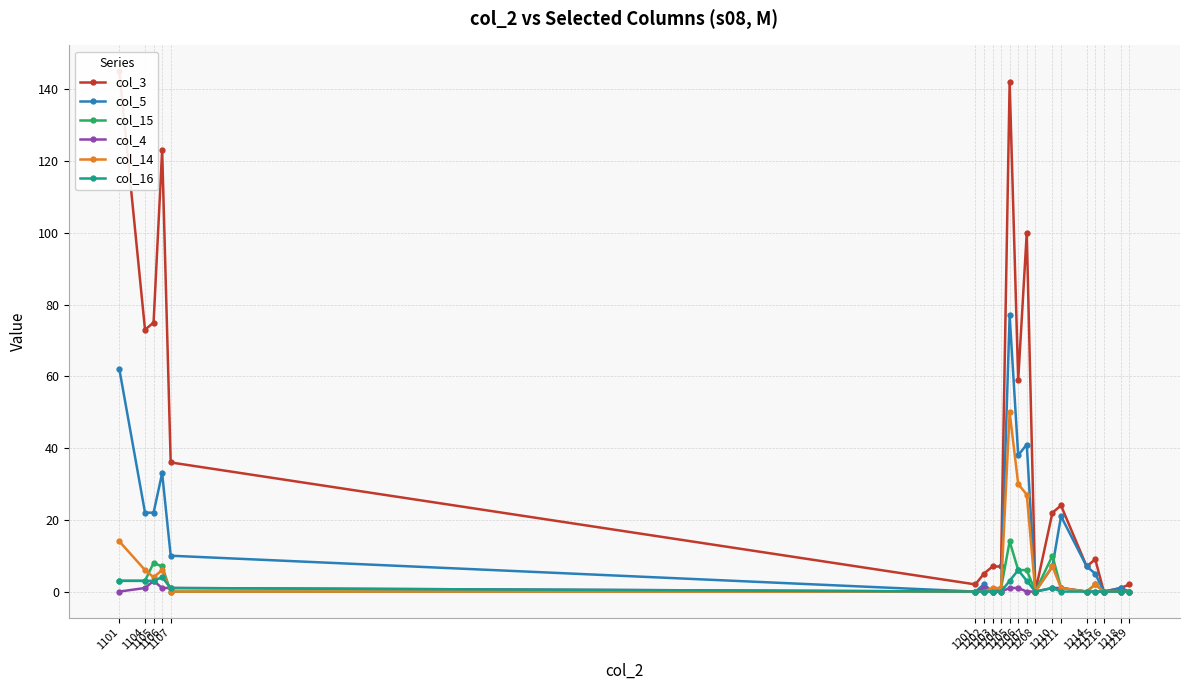

Reading left to right, list all the values displayed in this chart.

col_3: 145	73	75	123	36	2	5	7	7	142	59	100	0	22	24	7	9	0	1	2
col_5: 62	22	22	33	10	0	2	0	1	77	38	41	0	7	21	7	5	0	1	0
col_15: 3	3	8	7	0	0	0	0	1	14	6	6	0	10	1	0	2	0	0	0
col_4: 0	1	3	1	1	0	1	0	0	1	1	0	0	1	1	0	0	0	0	0
col_14: 14	6	4	6	0	0	0	1	1	50	30	27	0	7	1	0	2	0	0	0
col_16: 3	3	3	4	1	0	0	0	0	3	6	3	0	1	0	0	0	0	0	0